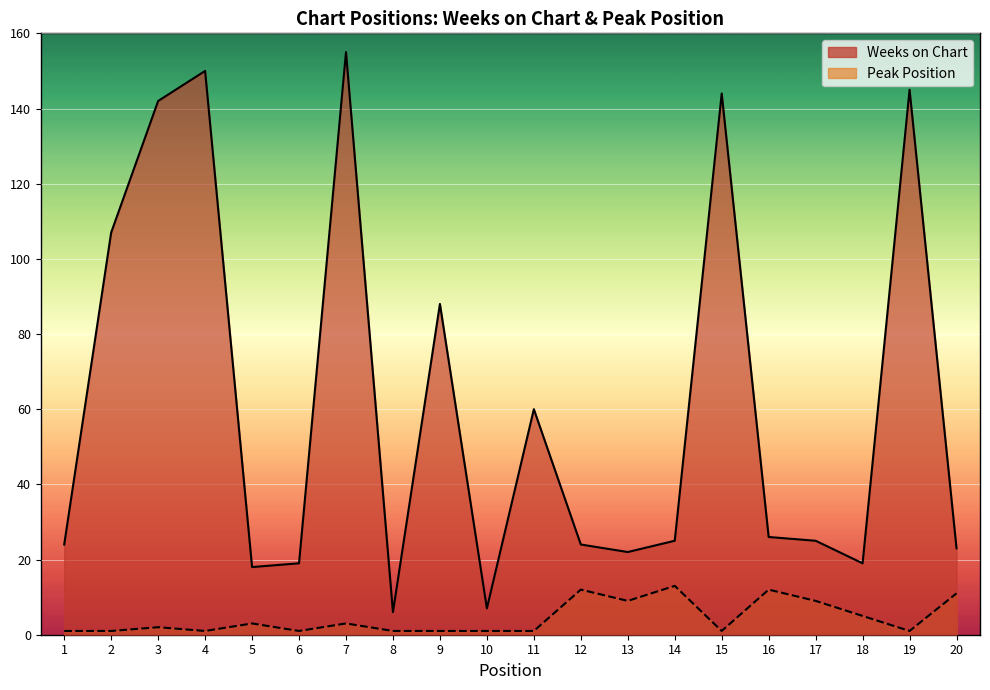

Reading left to right, list all the values displayed in this chart.

Weeks on Chart: 24	107	142	150	18	19	155	6	88	7	60	24	22	25	144	26	25	19	145	23
Peak Position: 1	1	2	1	3	1	3	1	1	1	1	12	9	13	1	12	9	5	1	11